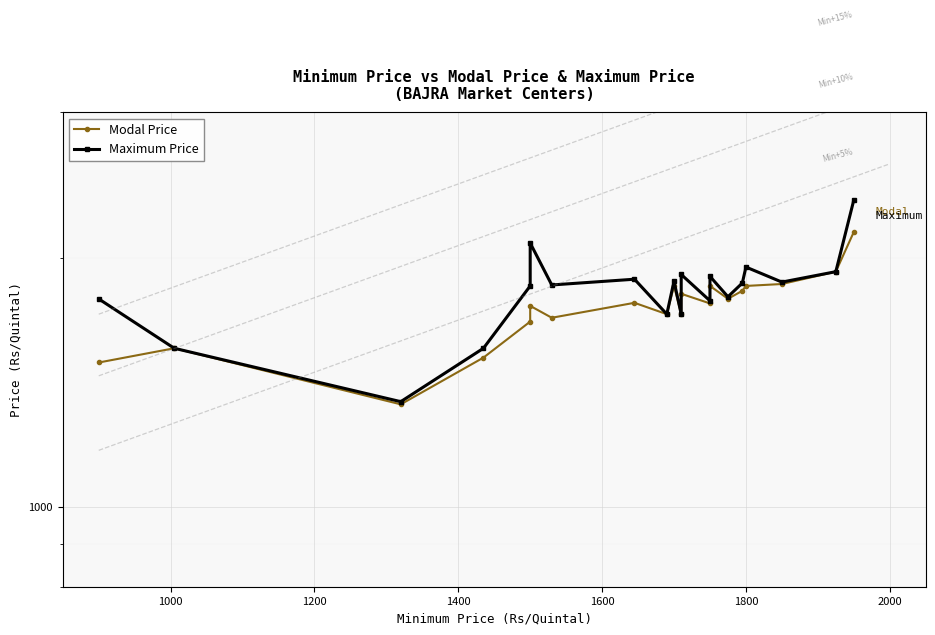

Is this an area chart (filled region under the line)?

No